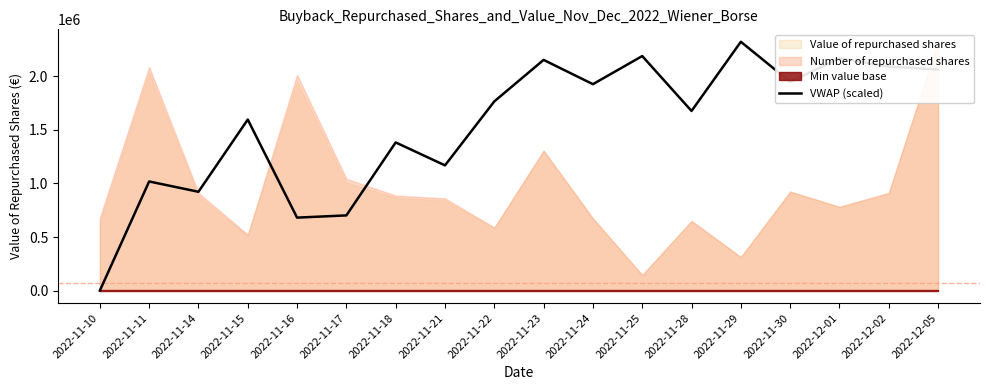

What is the sum of all values?

27780937.6